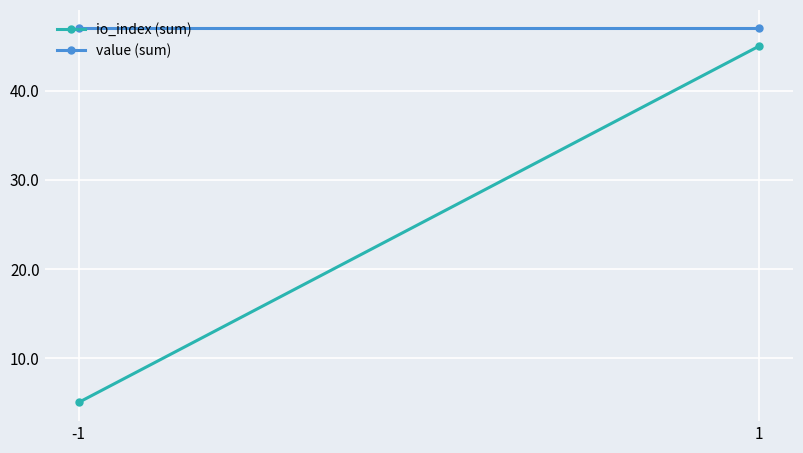

Reading right to left, transcribe all the data shown in this chart.

io_index (sum): 1=45.0	-1=5.0
value (sum): 1=47.0	-1=47.0